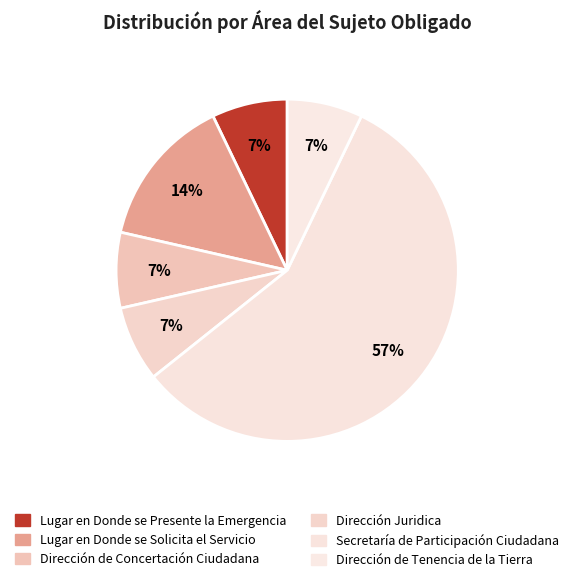

How many slices are in this pie chart?

6